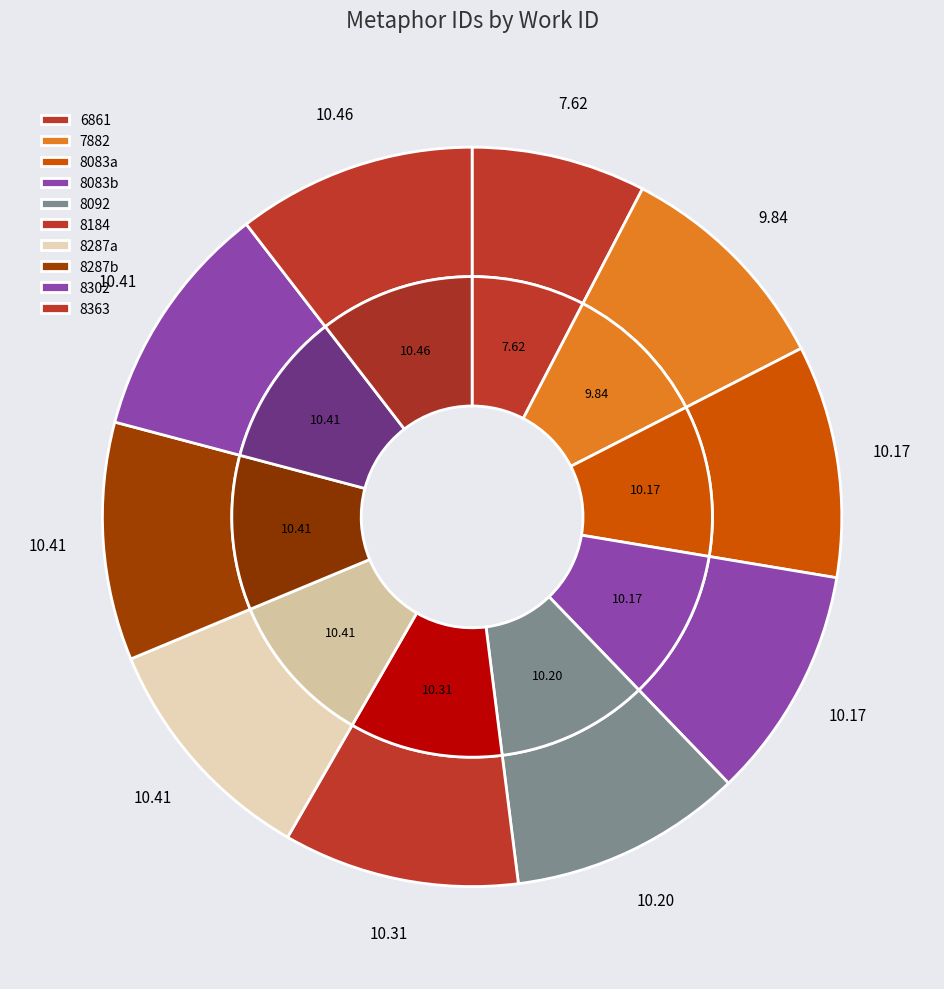

True or false: 8287_b accounts for 10% of the total.

True